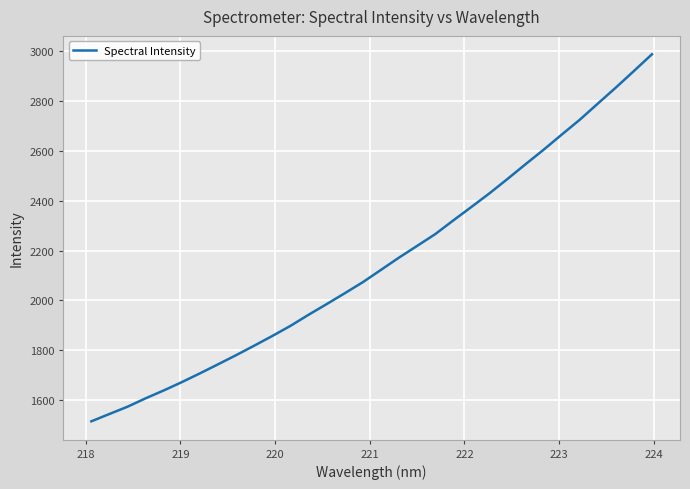

How many categories are shown in the chart?

32